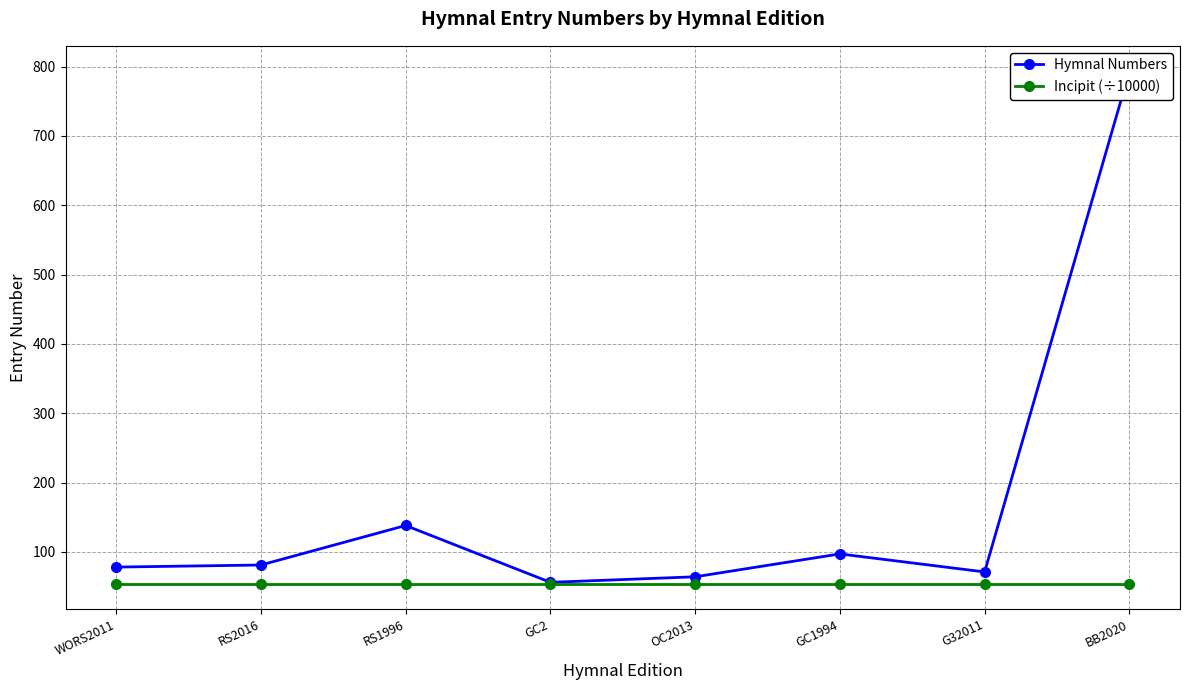

At RS1996, list the series in order from smallest to largest.

Incipit (÷10000), Hymnal Numbers